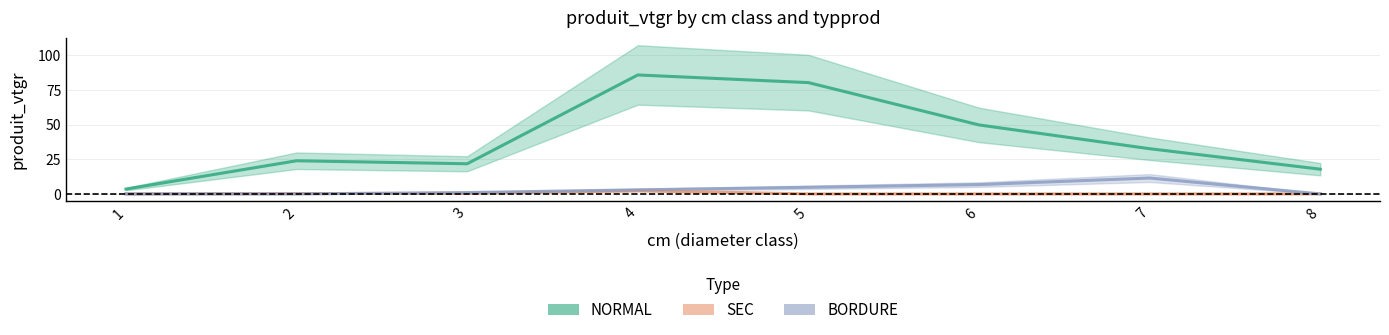

What is the maximum value shown in the chart?

85.9